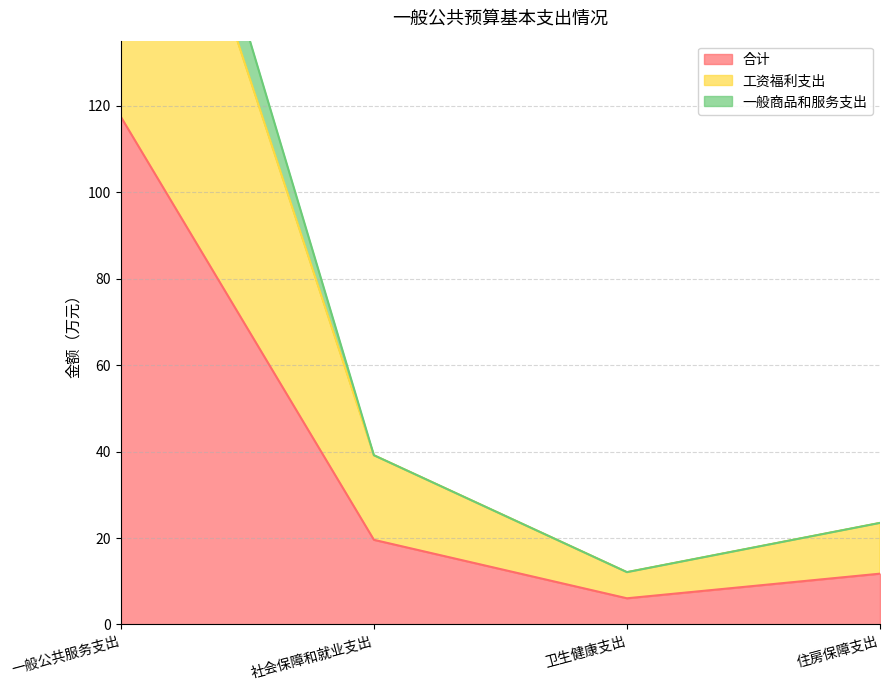

What is the difference between the 工资福利支出 values at 社会保障和就业支出 and 一般公共服务支出?

177.8